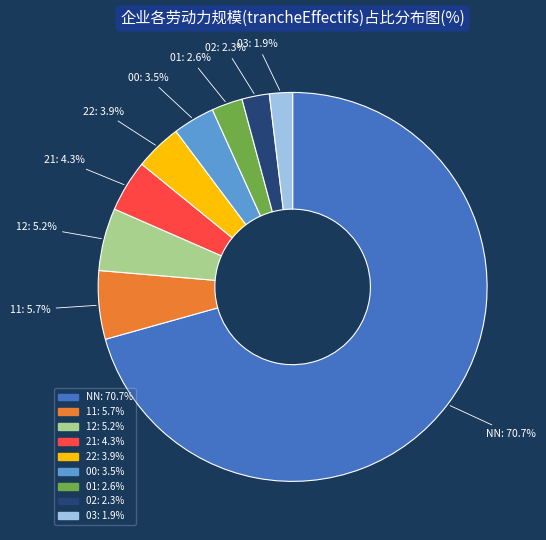

What percentage do 03 and 22 together represent?

5.8%